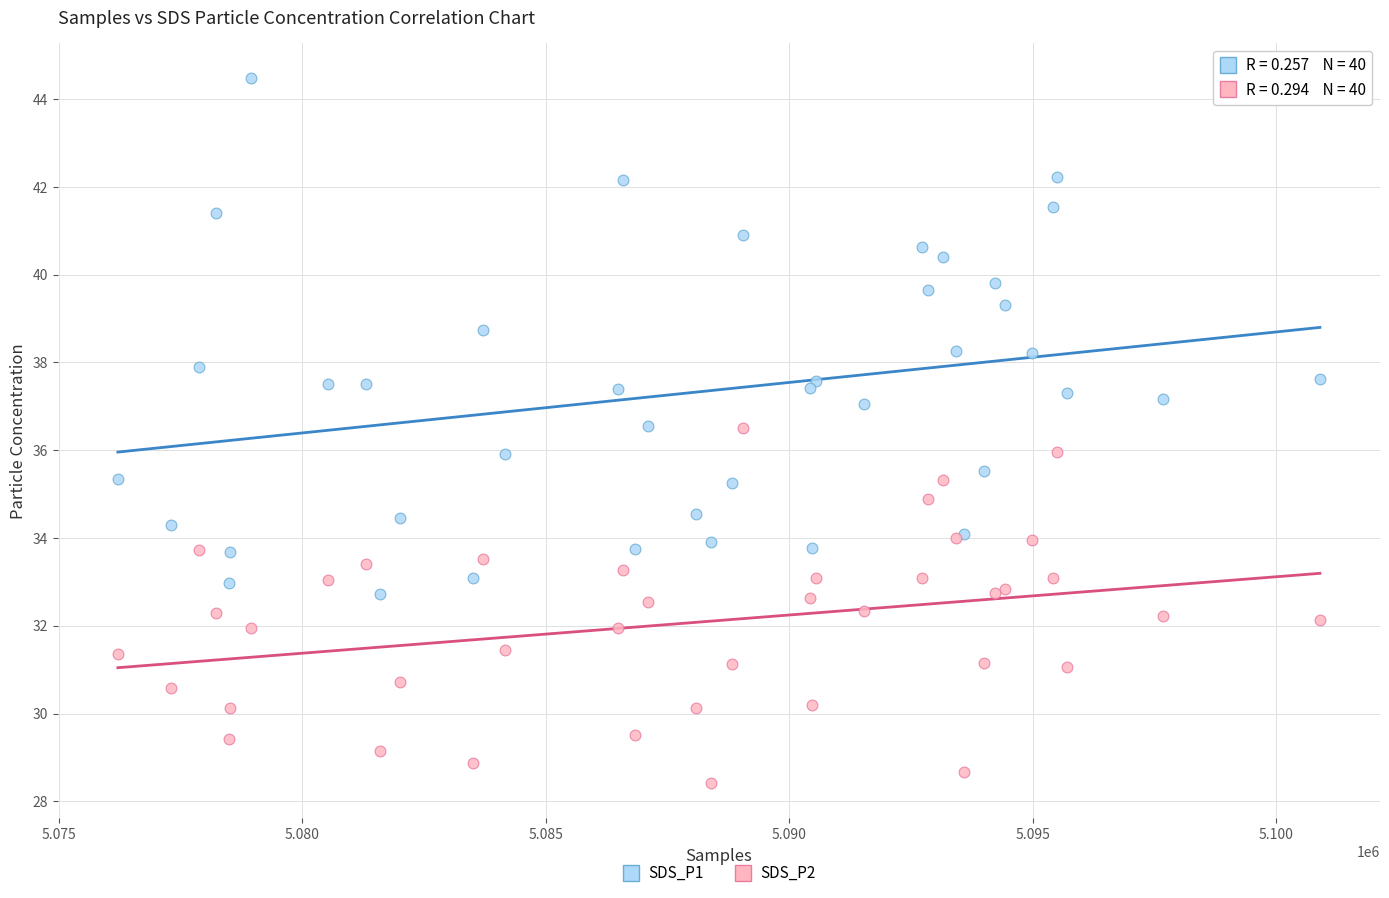

Which series contains the lowest Y value?

SDS_P2